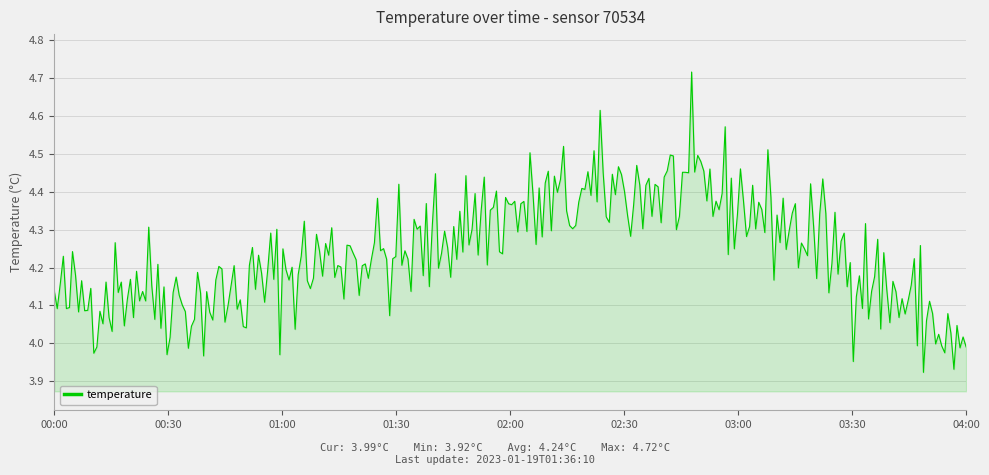

What is the difference between the maximum and minimum values?

0.8